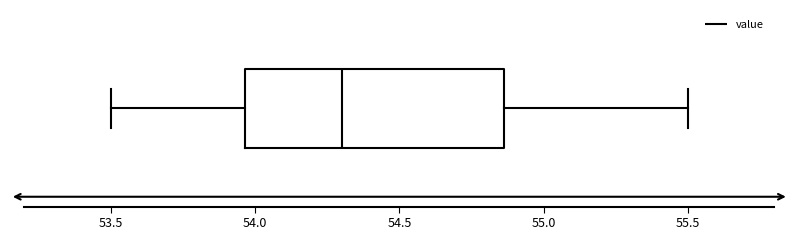

Read this box plot against the x-axis: the position of the median line, the range covered by the box, and the ends of both whiskers. The values are not printed on the chart, so give them approximately, as read against the axis.

median 54.30, box 53.95 to 54.85, whiskers 53.50 to 55.50